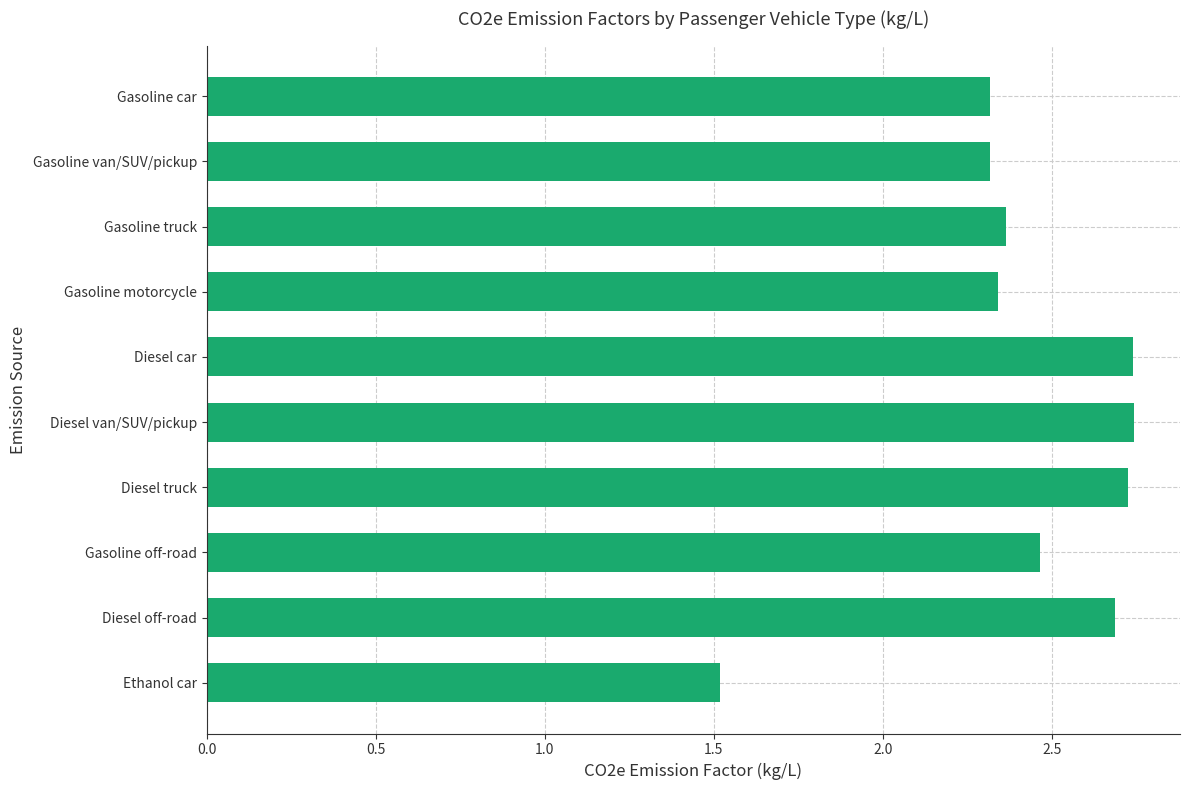

What is the change in value from Gasoline truck to Diesel off-road?

+0.3